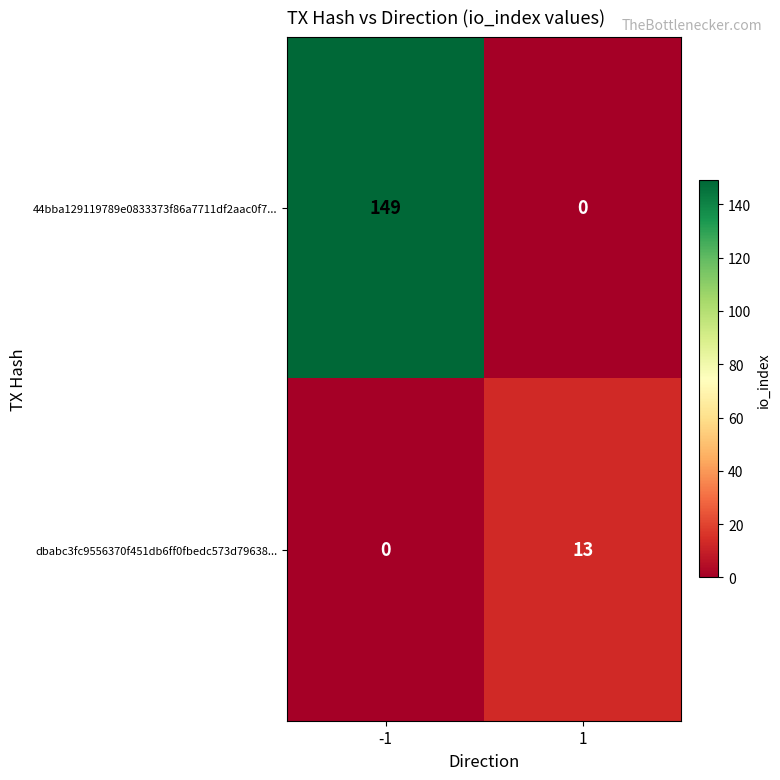

Rank the series by their maximum value, from lowest to highest.

dbabc3fc9556370f451db6ff0fbedc573d79638..., 44bba129119789e0833373f86a7711df2aac0f7...